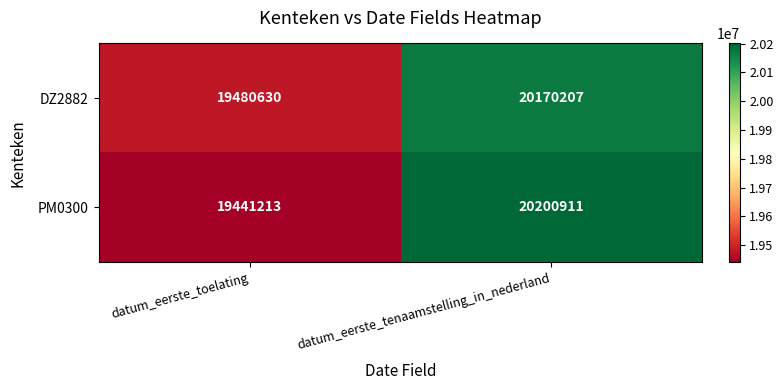

At which label does PM0300 reach its peak?

datum_eerste_tenaamstelling_in_nederland